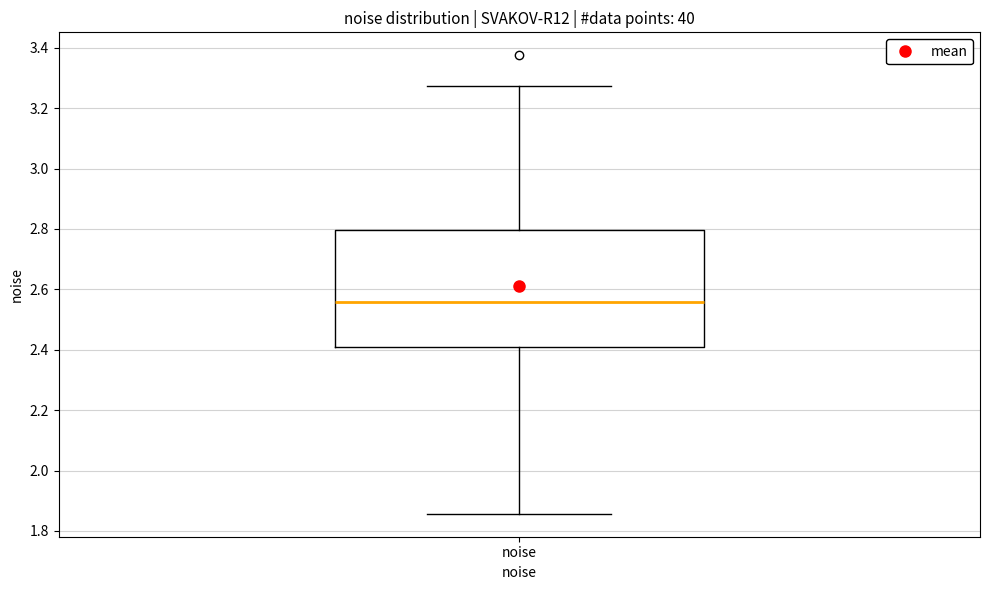

Read this box plot against the y-axis: the position of the median line, the range covered by the box, and the ends of both whiskers. The values are not printed on the chart, so give them approximately, as read against the axis.

median 2.56, box 2.40 to 2.80, whiskers 1.86 to 3.28